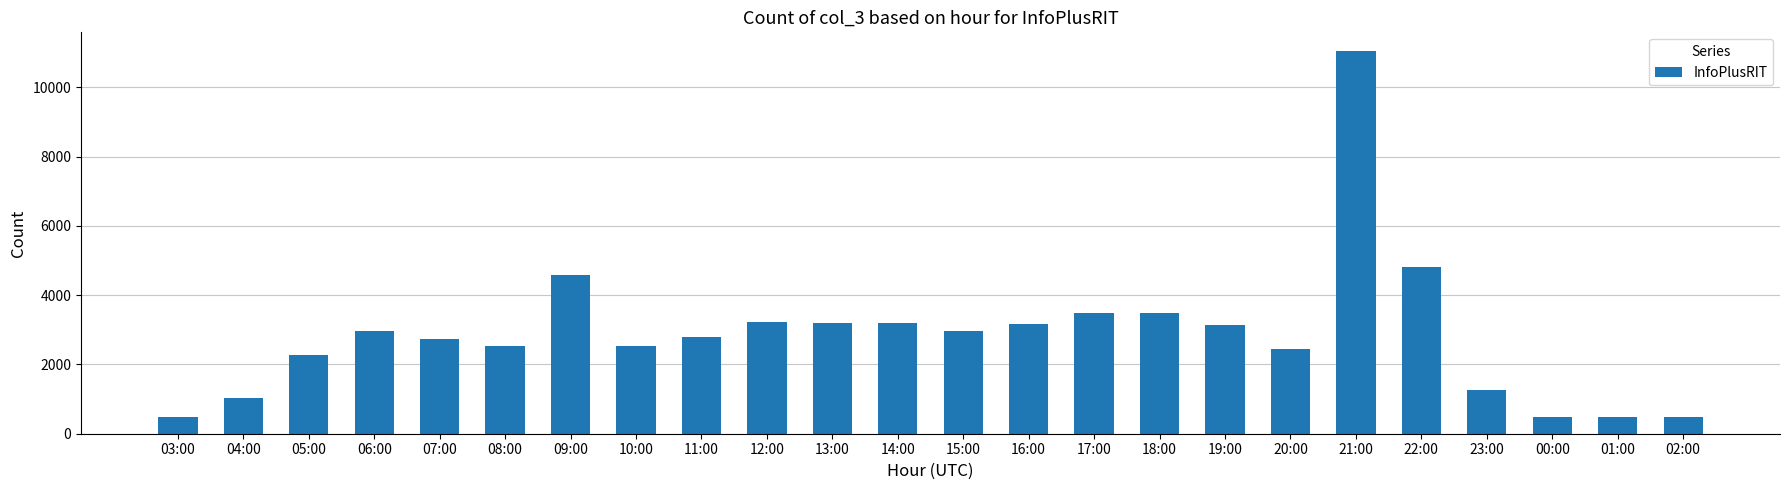

What is the average value?

2863